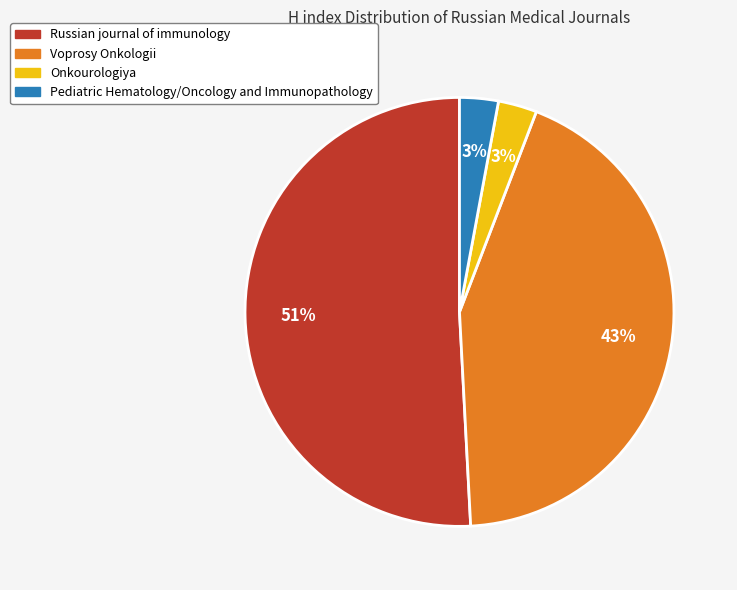

Between Voprosy Onkologii and Pediatric Hematology/Oncology and Immunopathology, which is larger?

Voprosy Onkologii